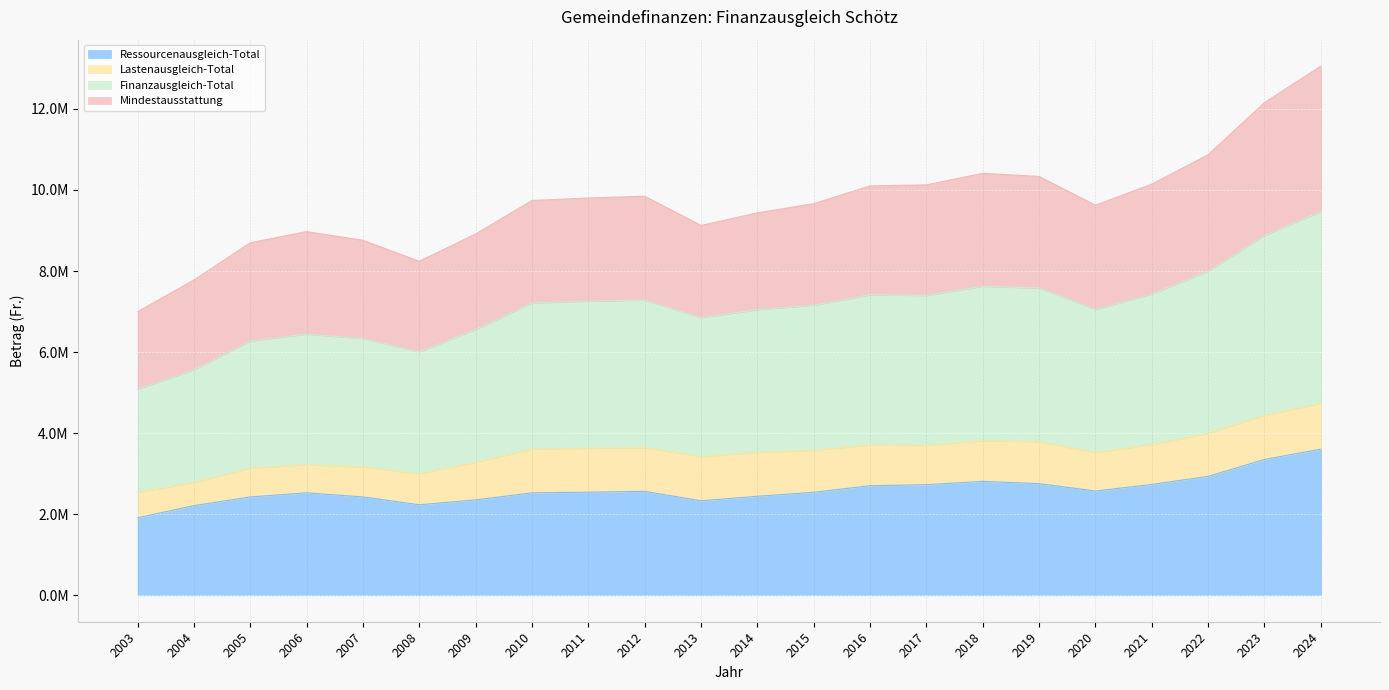

What is the sum of all Finanzausgleich-Total values?

77953577